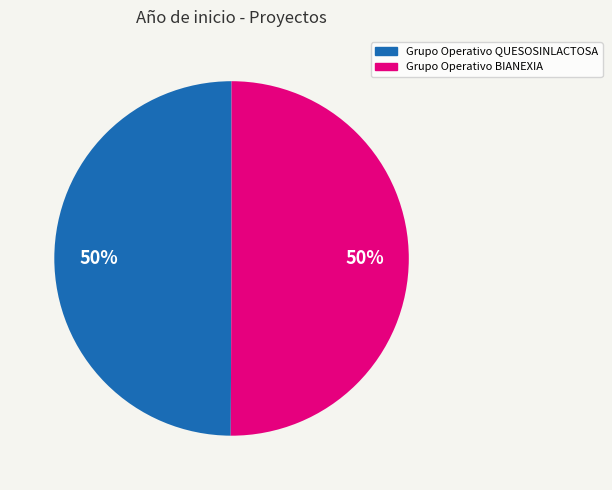

Approximately how many times larger is the value at Grupo Operativo QUESOSINLACTOSA compared to Grupo Operativo BIANEXIA?

1.0